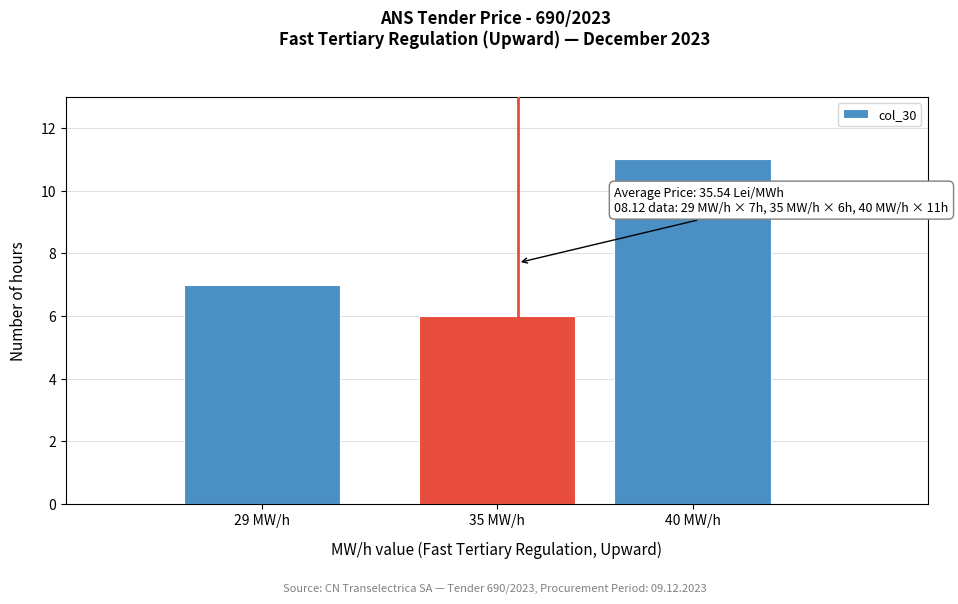

Reading left to right, transcribe all the data shown in this chart.

29 MW/h=7	35 MW/h=6	40 MW/h=11